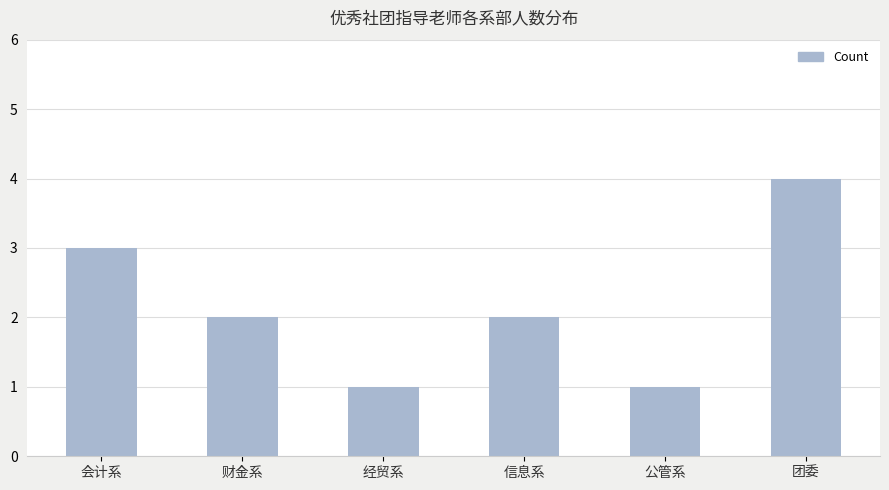

Reading left to right, transcribe all the data shown in this chart.

3	2	1	2	1	4